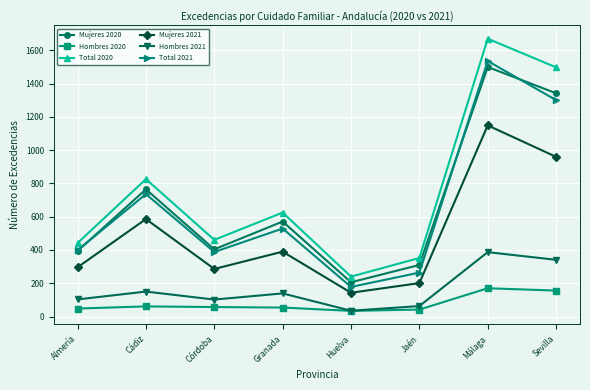

At how many categories does at least one series exceed 1408?

2